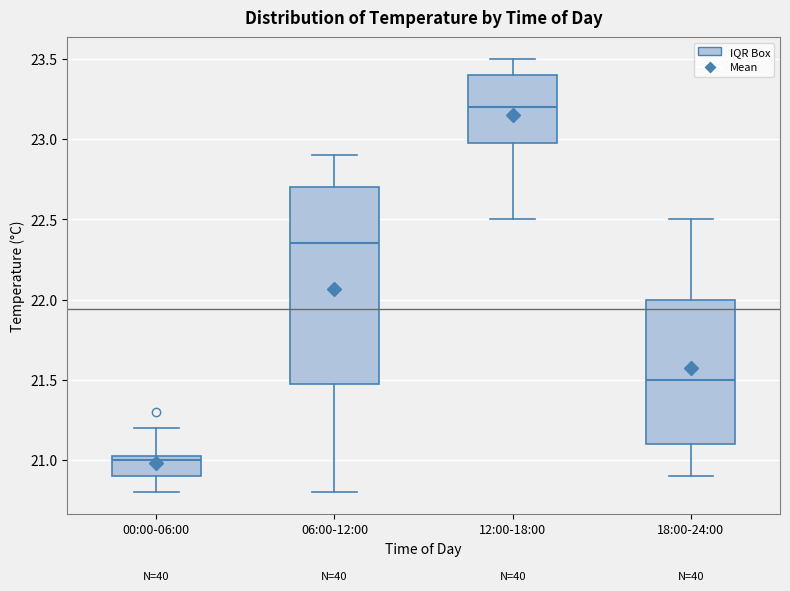

Which box is the tallest, from its lower edge to its upper edge?

06:00-12:00